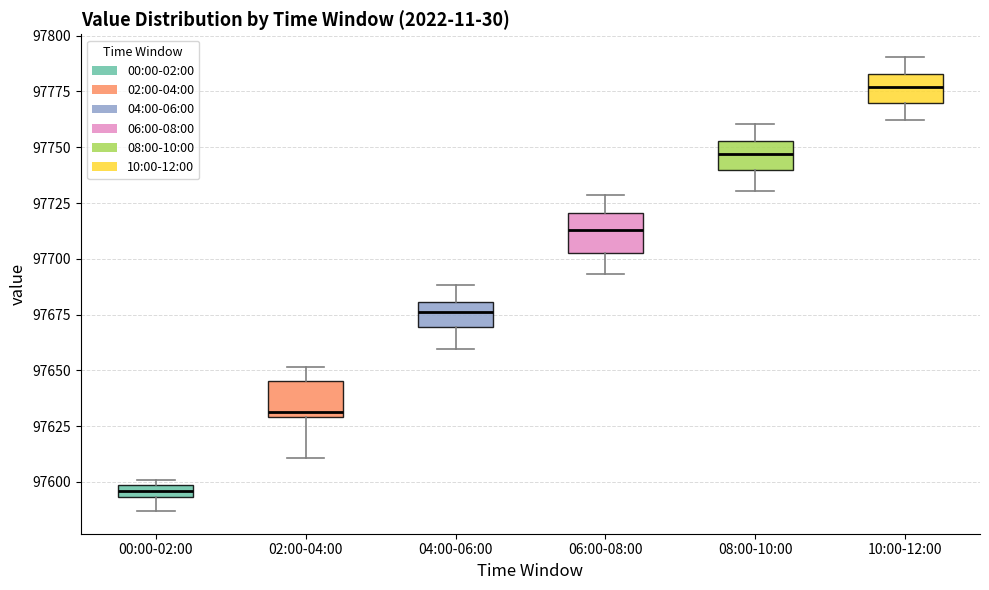

Where does the lower whisker of the box for 00:00-02:00 end on the y-axis? The values are not printed on the chart, so give them approximately, as read against the axis.

97585